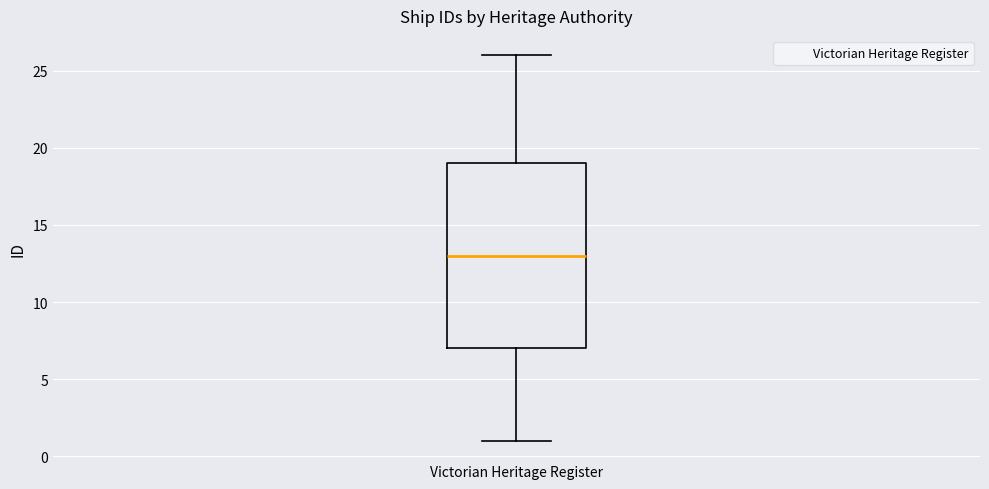

Where does the median line of the box for Victorian Heritage Register sit on the y-axis? The values are not printed on the chart, so give them approximately, as read against the axis.

13